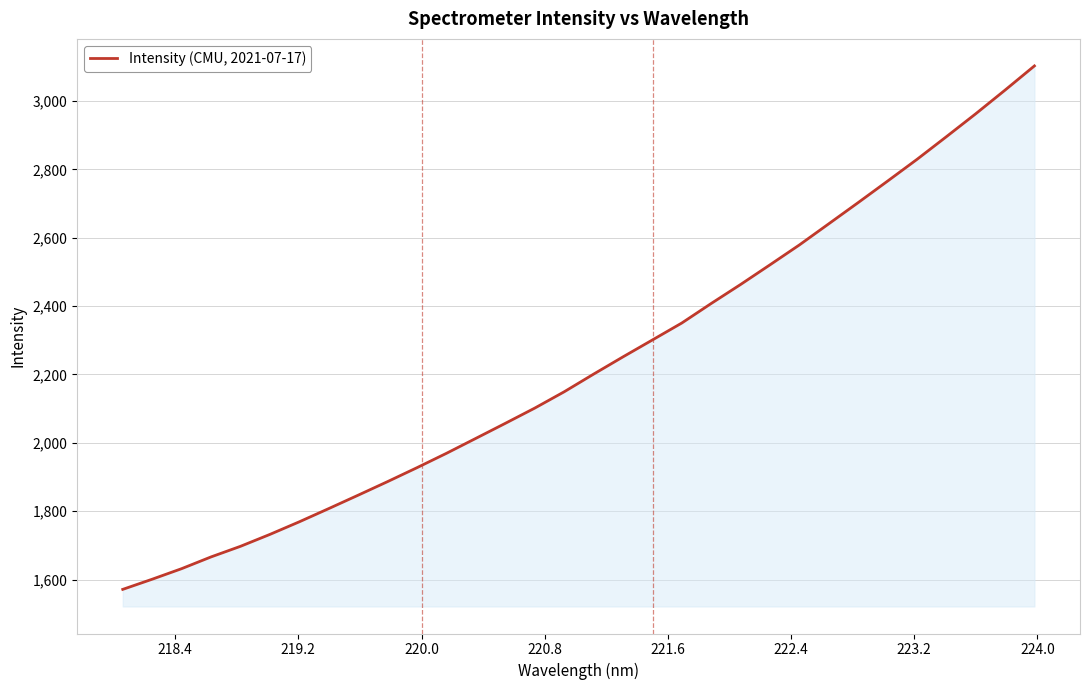

What is the maximum value shown in the chart?

3102.4